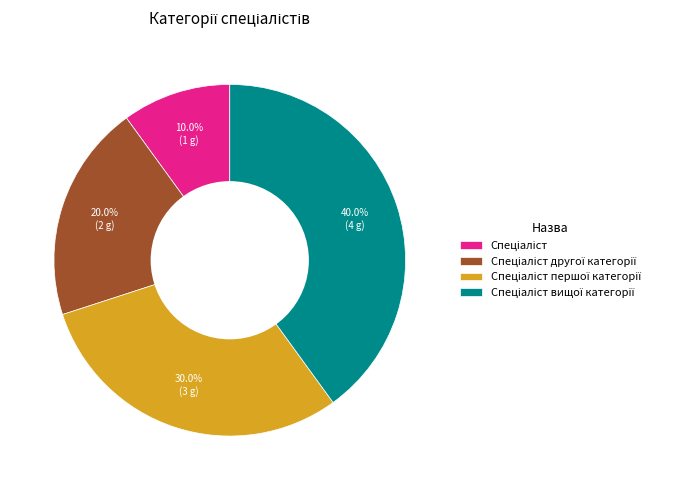

To the nearest percent, what is the average slice percentage?

25%